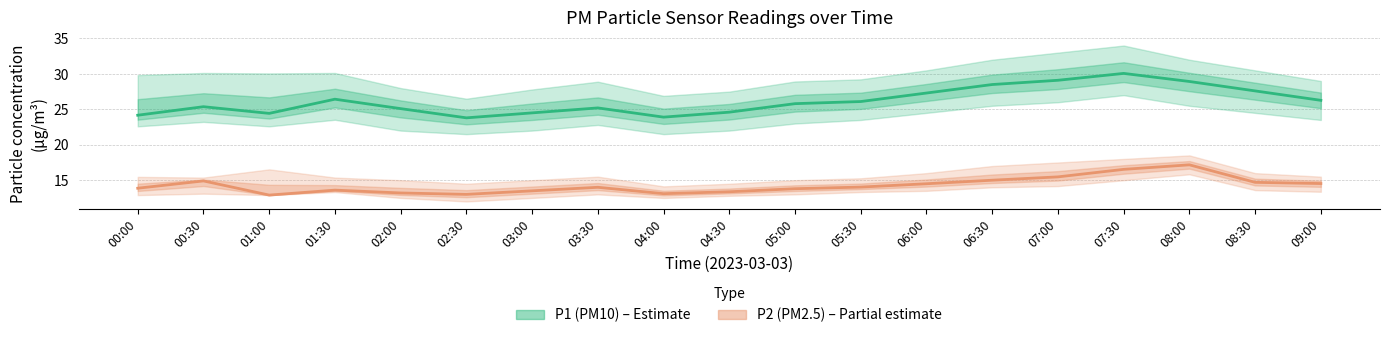

How many data points in P2 (PM2.5) are less than 14?

9